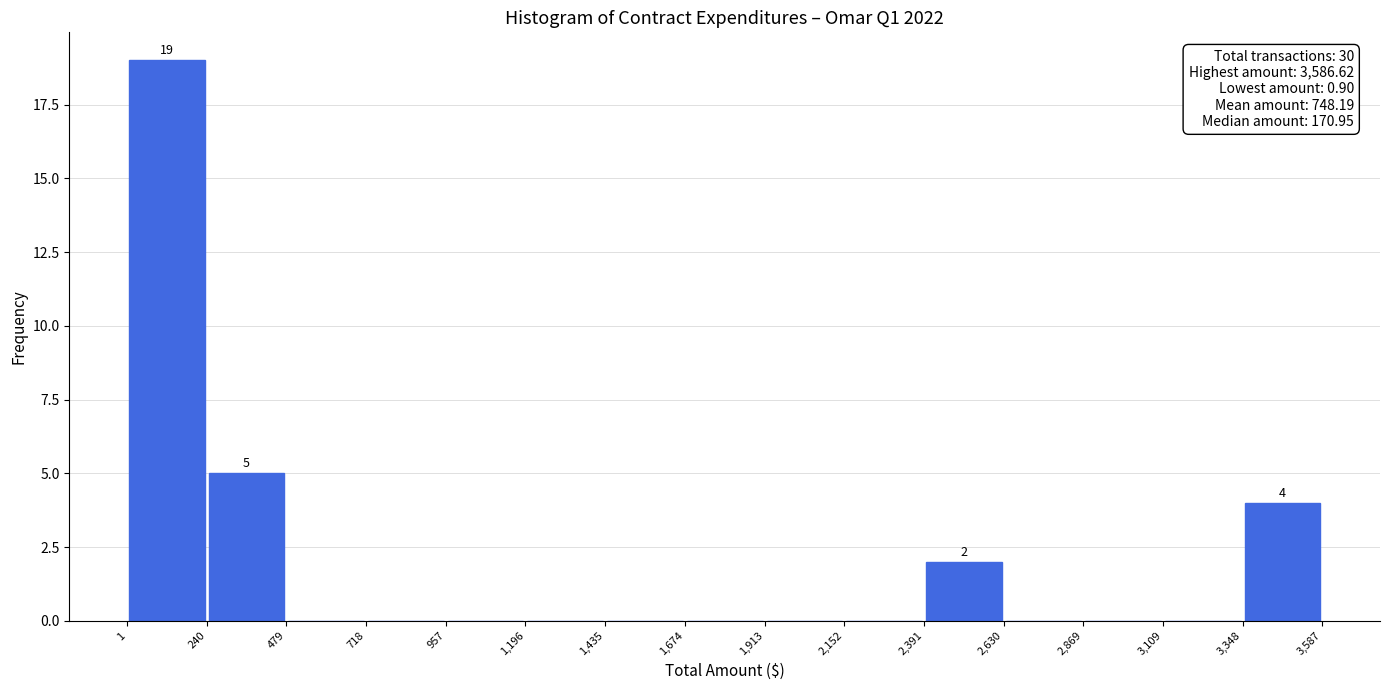

Over which range of the x-axis is the bar tallest?

1 to 240